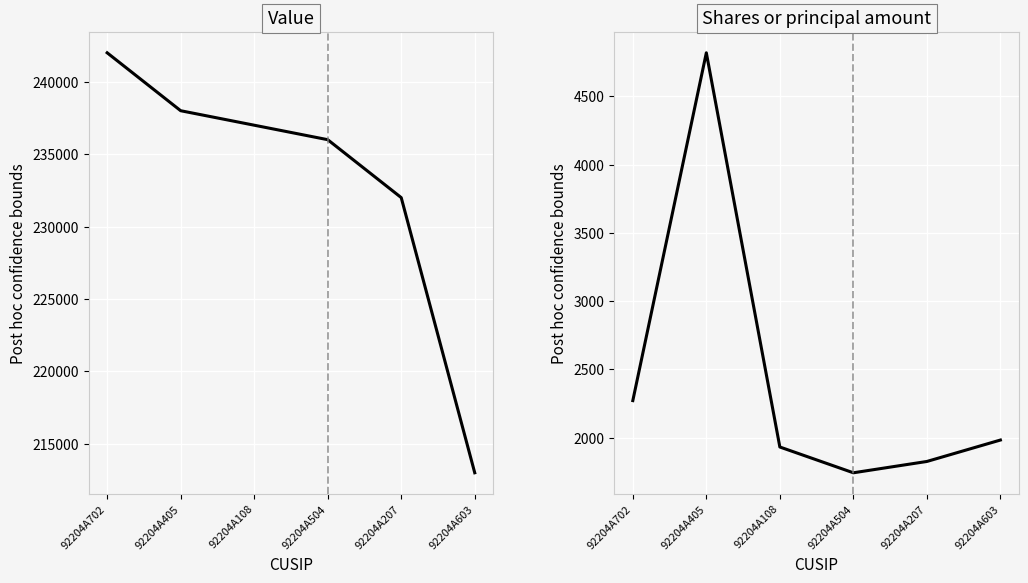

List the labels in order of Value value, smallest first.

92204A603, 92204A207, 92204A504, 92204A108, 92204A405, 92204A702